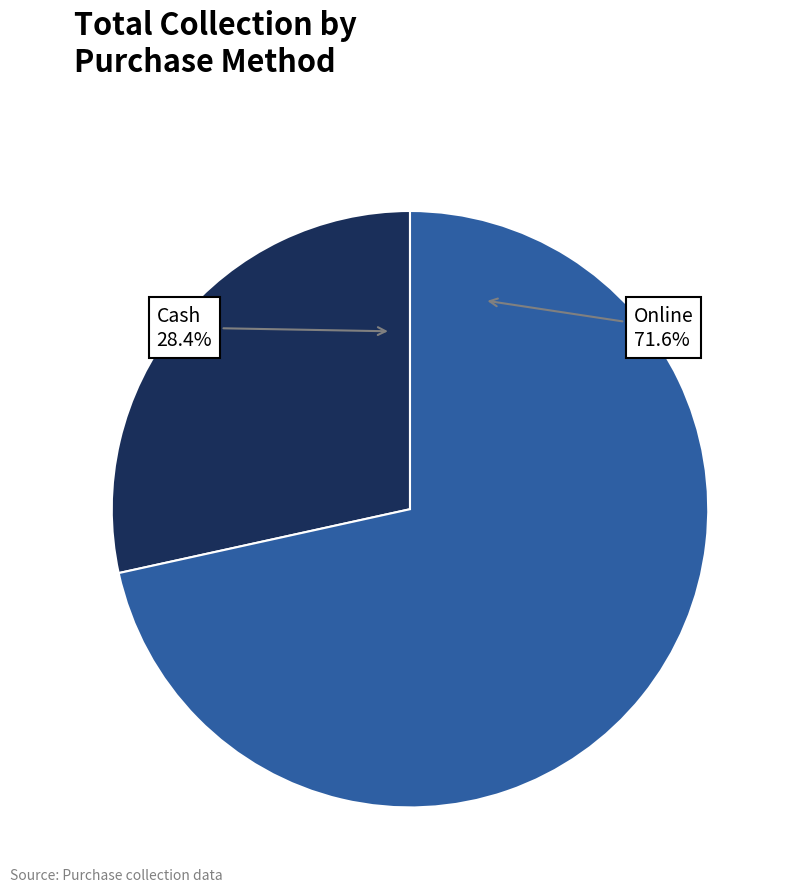

What percentage is the Cash slice, to the nearest percent?

28%